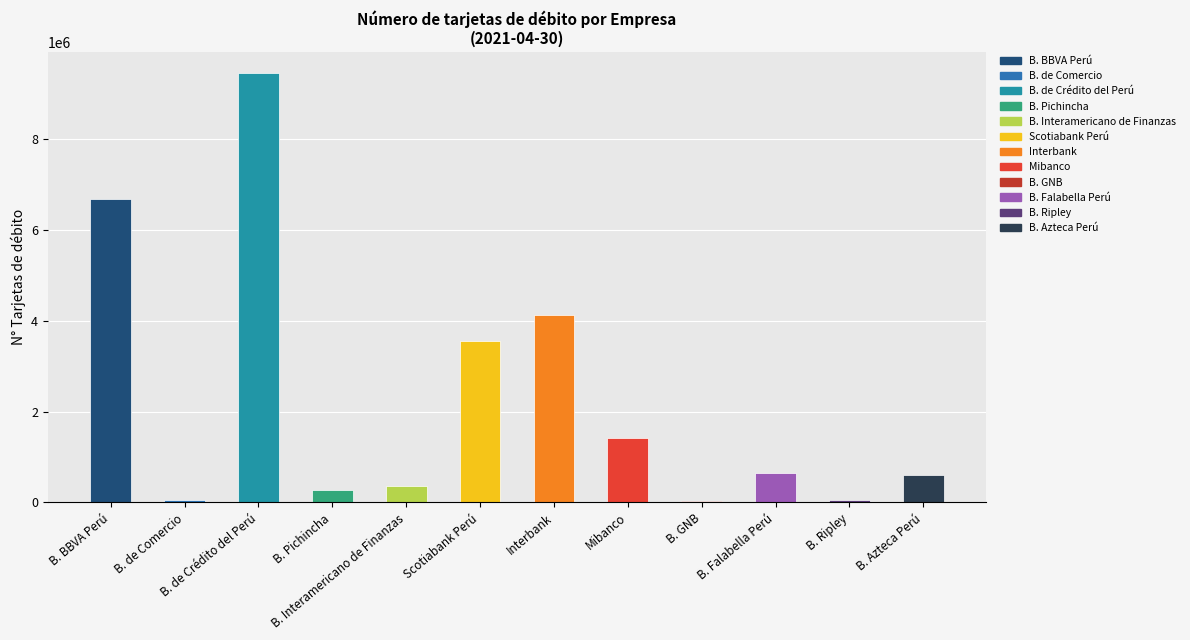

Which has a higher value, B. BBVA Perú or B. Falabella Perú?

B. BBVA Perú